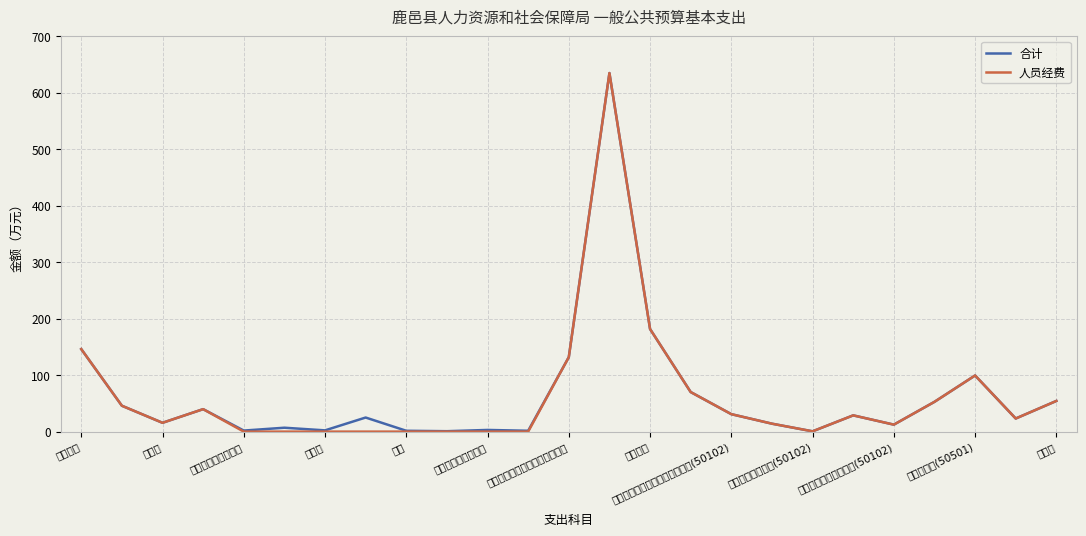

How many lines are shown in the chart?

2